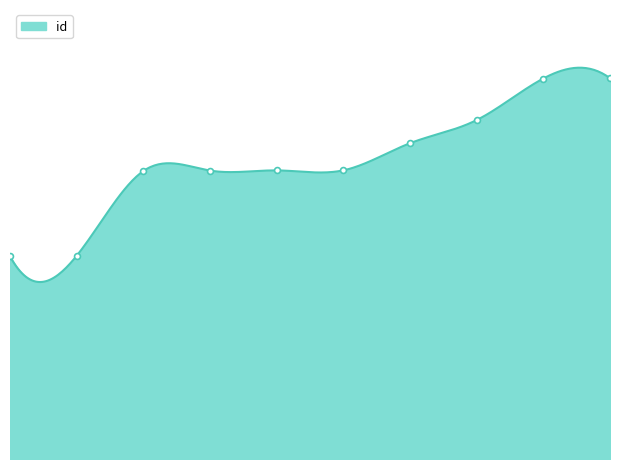

What is the change in value from 4 to 6?

+1713